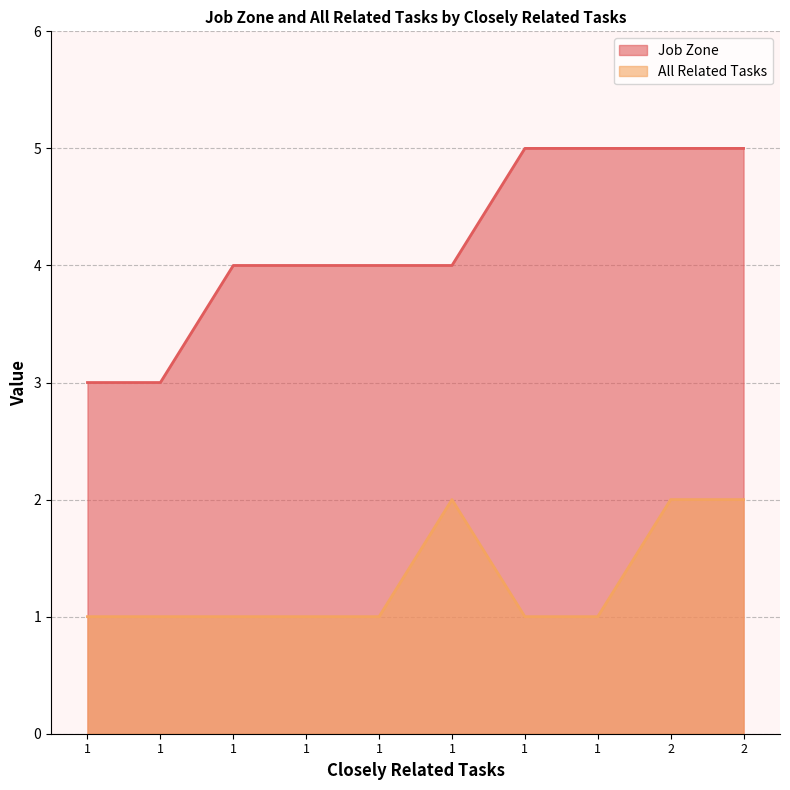

How many values in the Job Zone series are below 4?

2